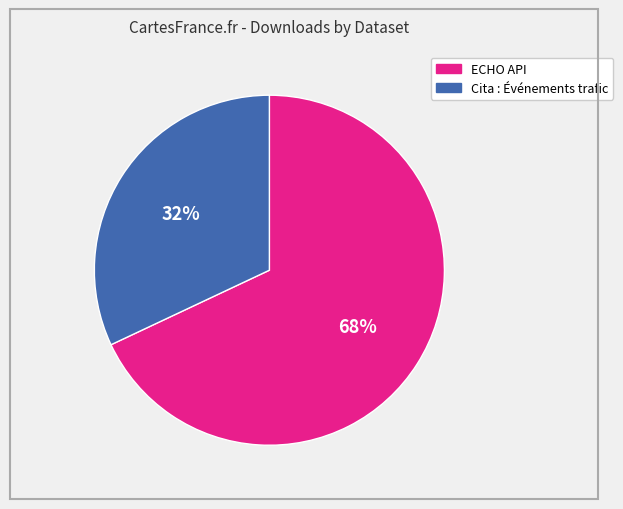

Is it true that ECHO API is 68% of the pie?

True